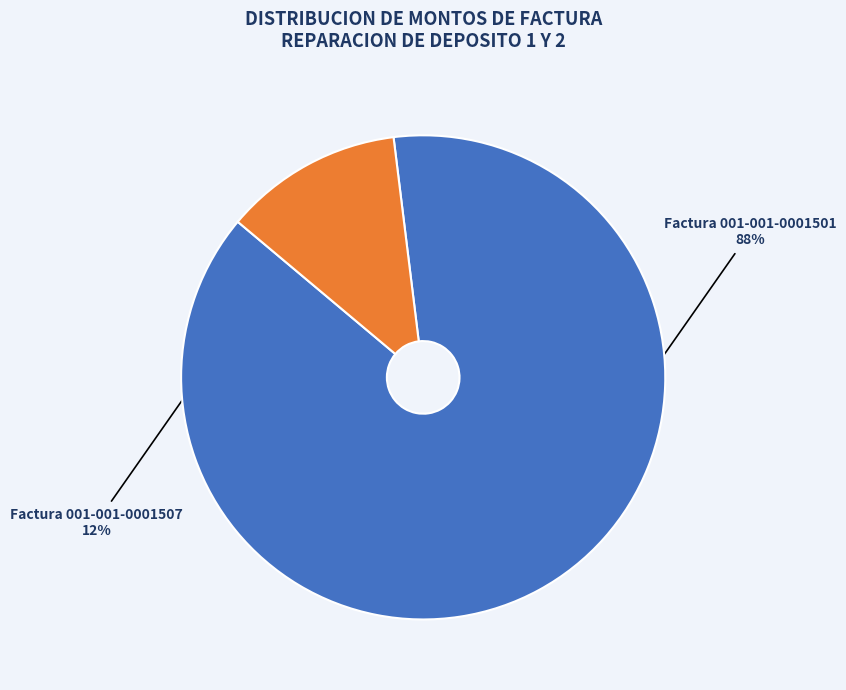

To the nearest percent, what is the difference between the largest and smallest slice percentages?

76%